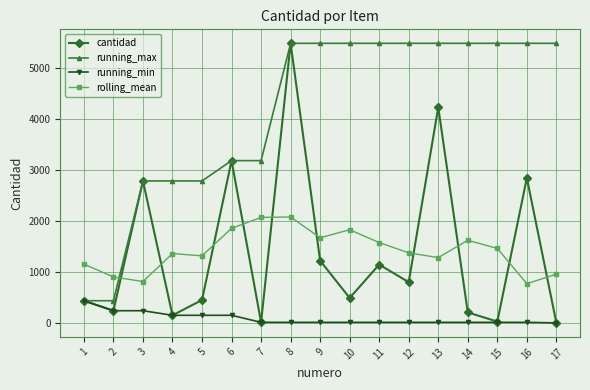

Rank the series at 13 from lowest to highest value.

running_min, rolling_mean, cantidad, running_max